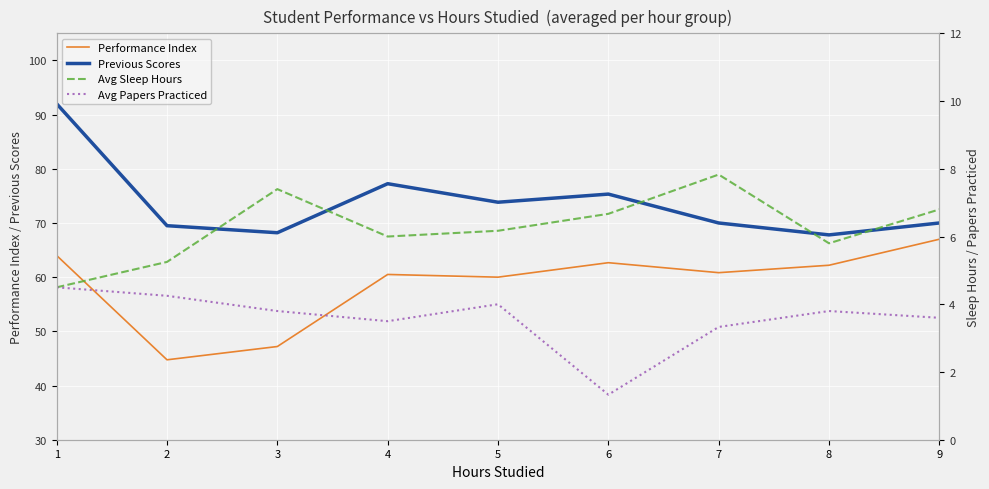

True or false: Avg Papers Practiced has a value of 4.5 at 1.

True